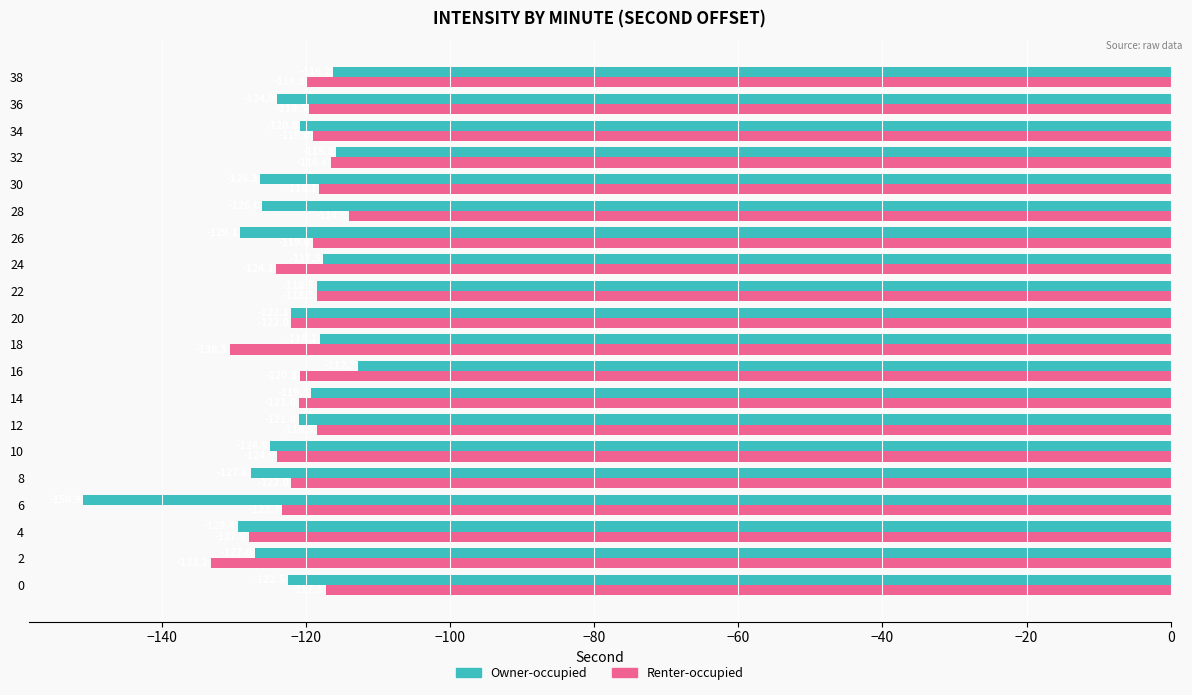

What are all the series names shown in the legend?

Owner-occupied, Renter-occupied